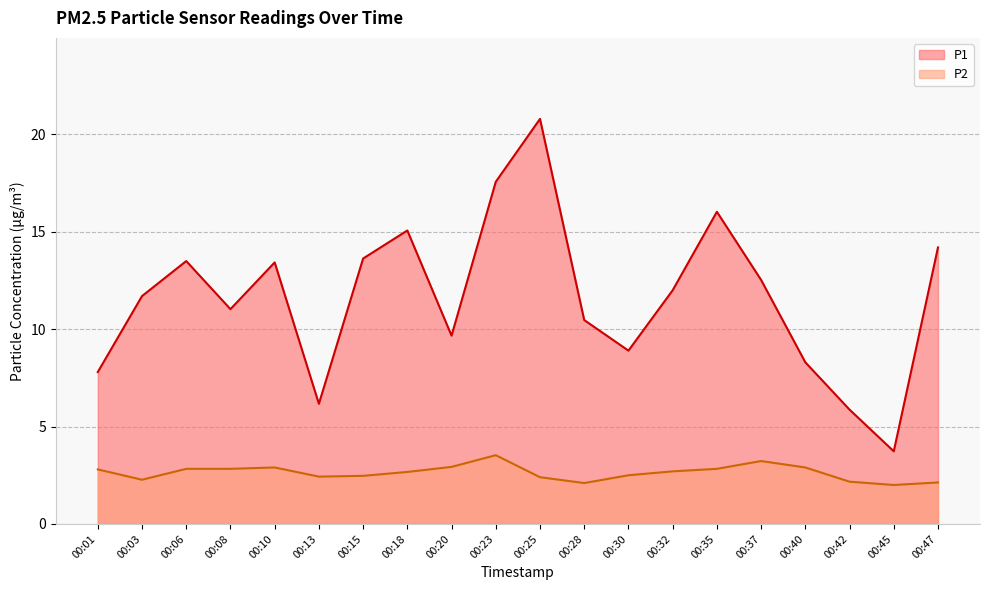

Reading left to right, extract all data points from this chart.

P1: 7.8	11.7	13.5	11.0	13.4	6.2	13.6	15.1	9.7	17.6	20.8	10.5	8.9	12.0	16.0	12.5	8.3	5.9	3.7	14.2
P2: 2.8	2.3	2.8	2.8	2.9	2.4	2.5	2.7	2.9	3.5	2.4	2.1	2.5	2.7	2.8	3.2	2.9	2.2	2.0	2.1